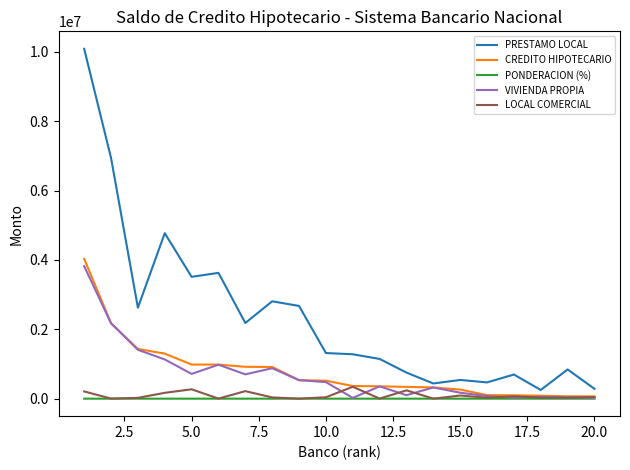

What is the maximum value for PRESTAMO LOCAL?

10087557.3